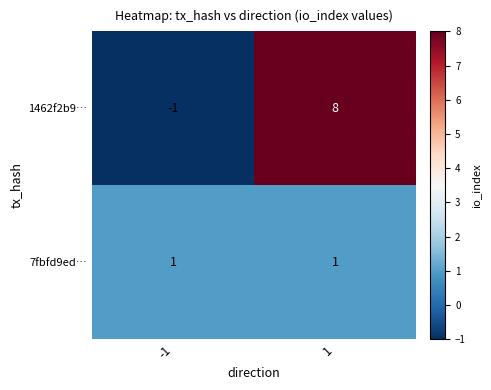

At how many categories does at least one series exceed 0?

2